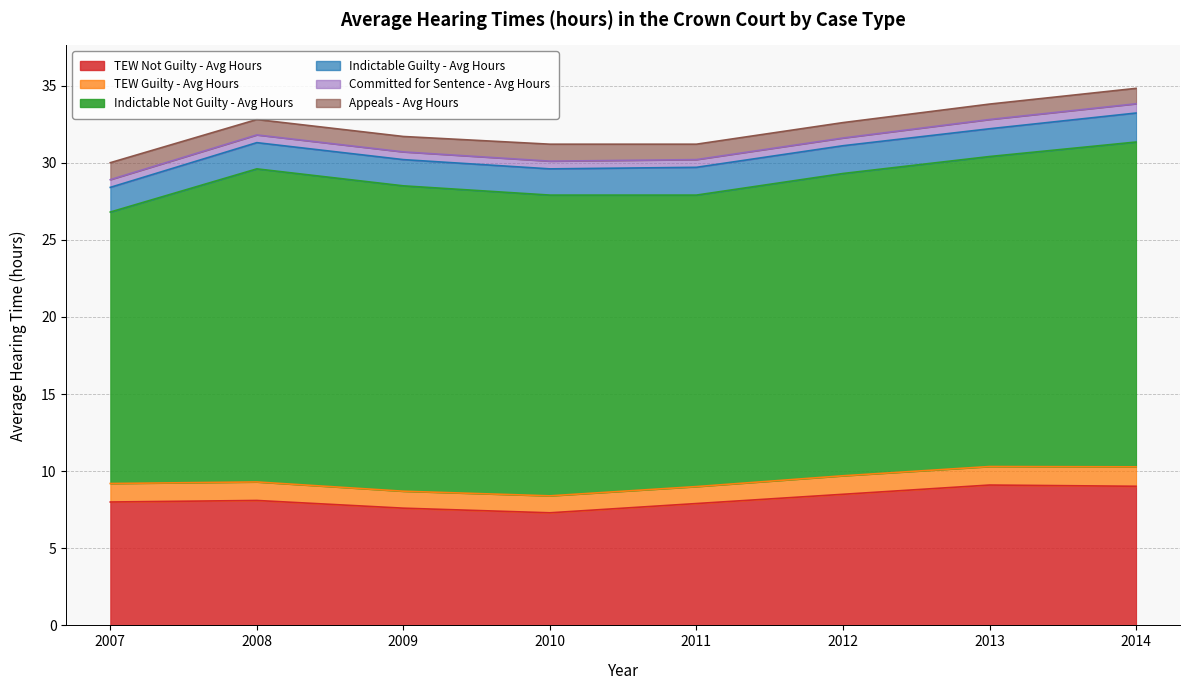

What is the average value of the Indictable Guilty - Avg Hours series?

1.7